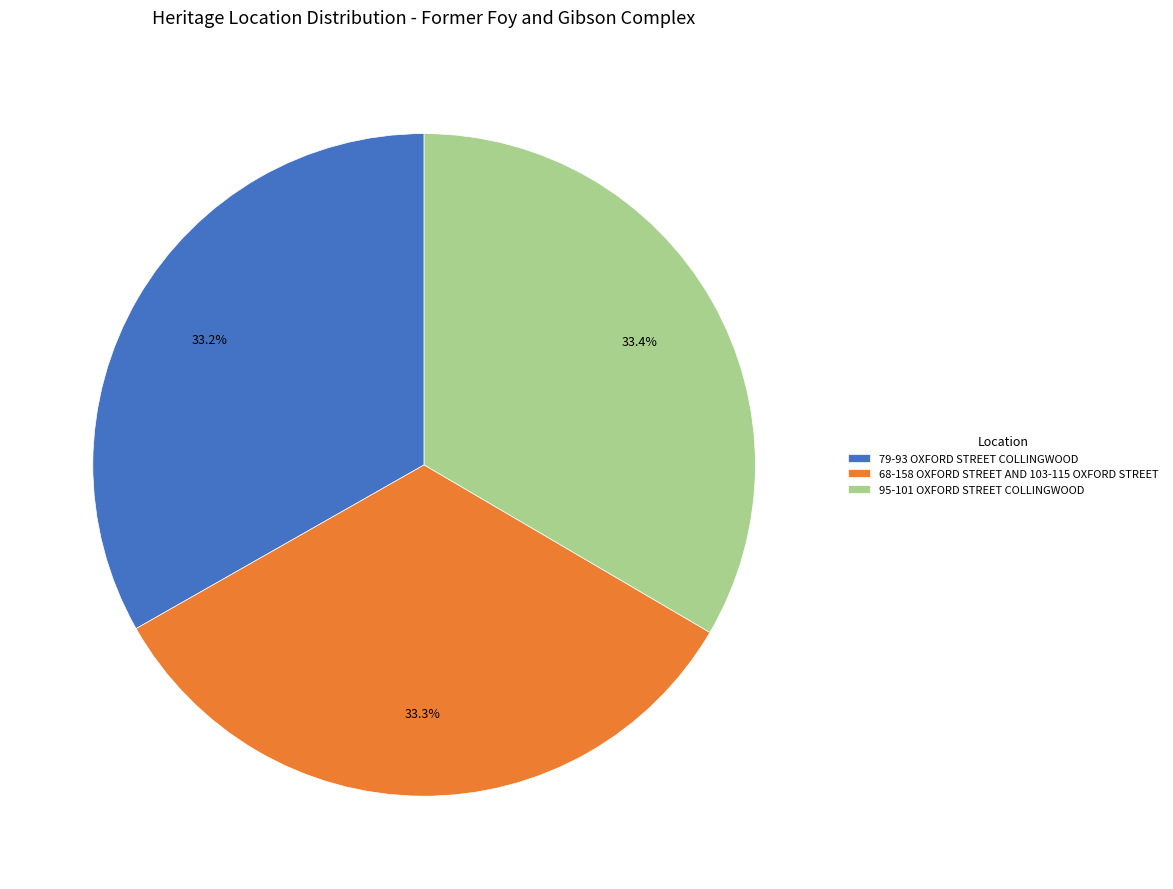

Is there any slice that represents more than half of the pie?

No